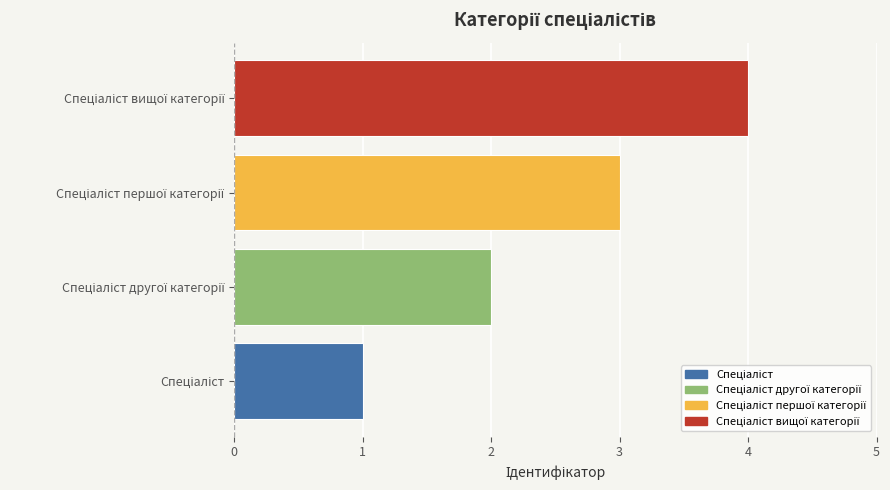

What is the greatest value displayed?

4